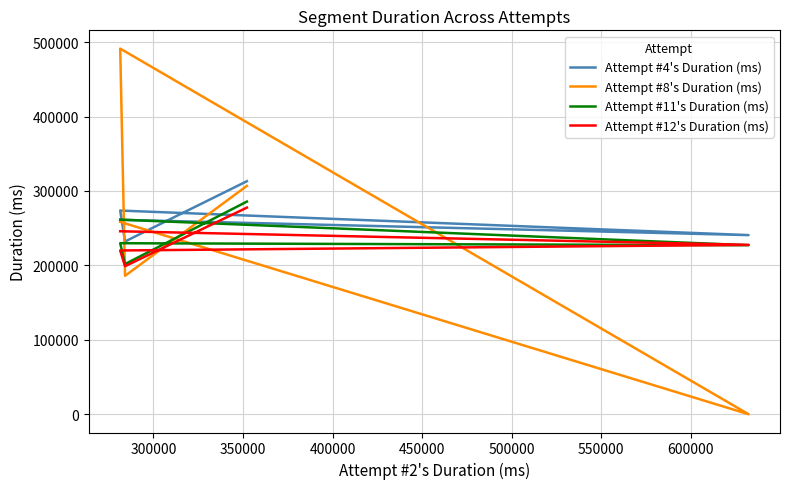

True or false: Attempt #12's Duration (ms) and Attempt #4's Duration (ms) cross at least once.

False